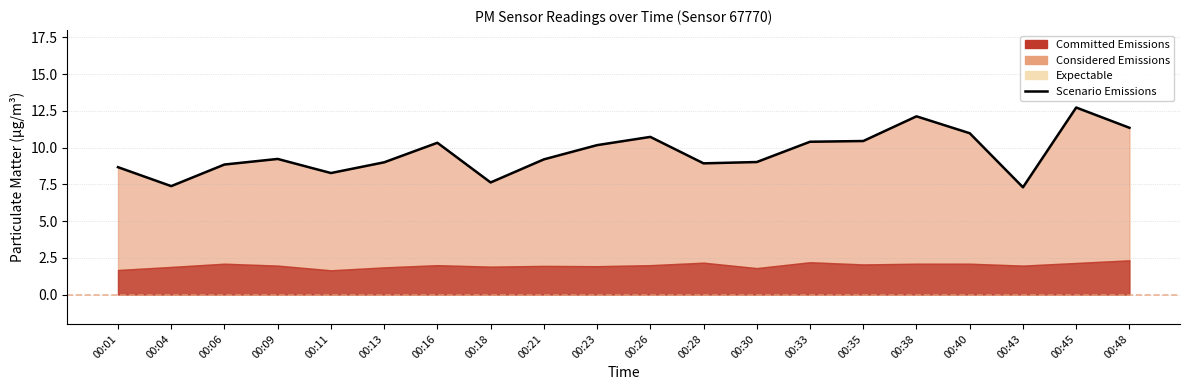

Reading left to right, extract all data points from this chart.

8.7	7.4	8.8	9.2	8.3	9.0	10.3	7.6	9.2	10.2	10.7	8.9	9.0	10.4	10.4	12.1	11.0	7.3	12.7	11.3